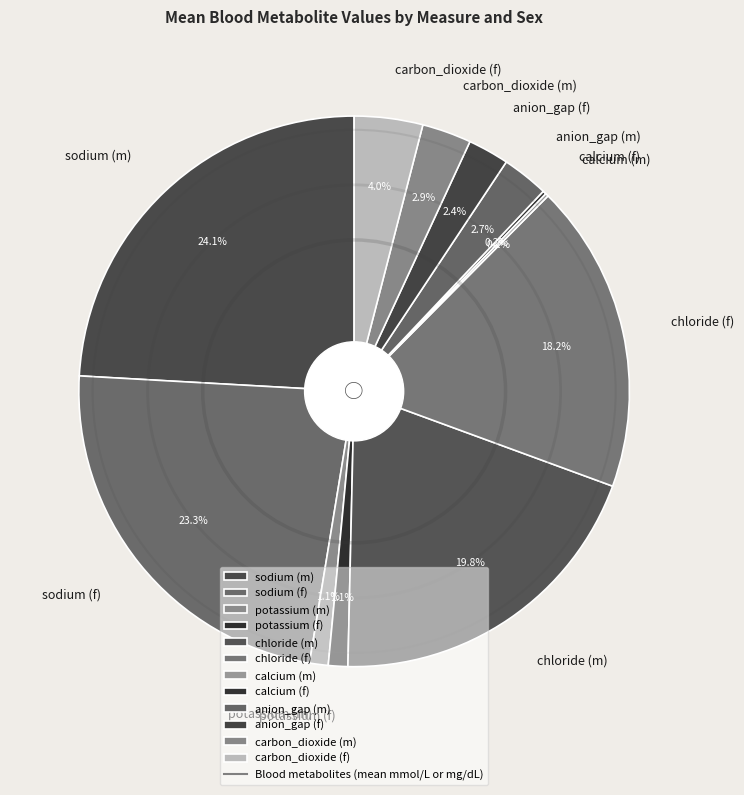

Is there a majority slice in this chart?

No